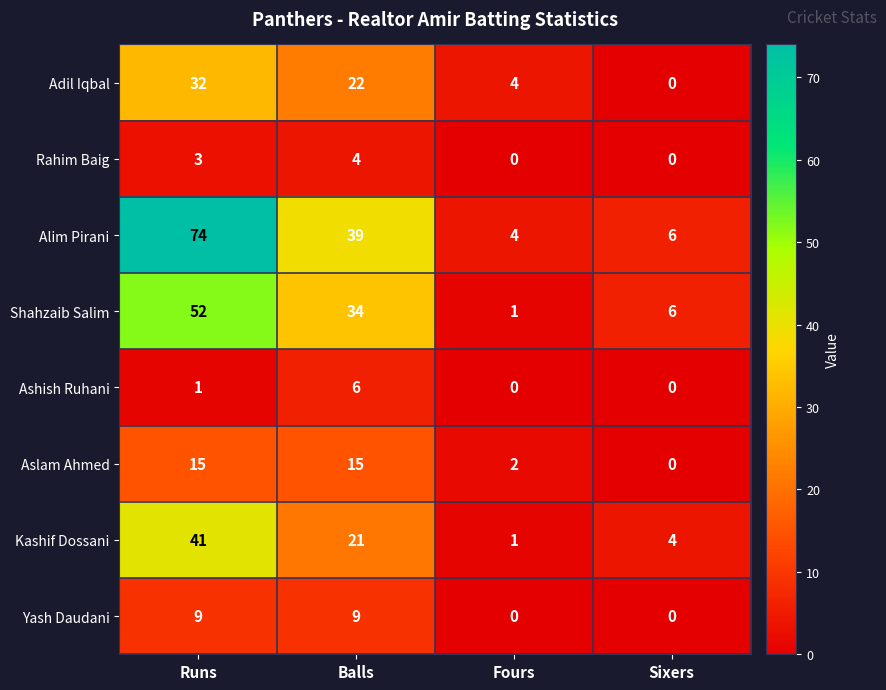

Count the number of categories in the chart.

4